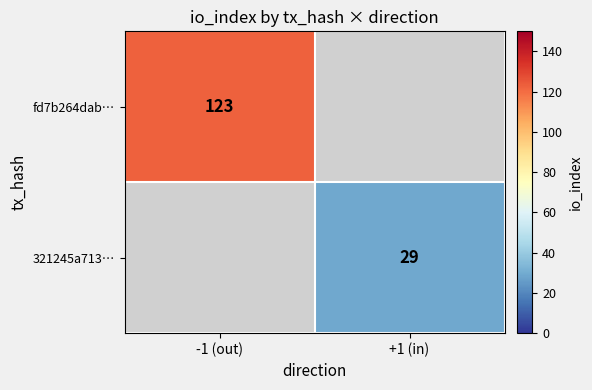

The value of 321245a713… at +1 (in) is 46. True or false?

False